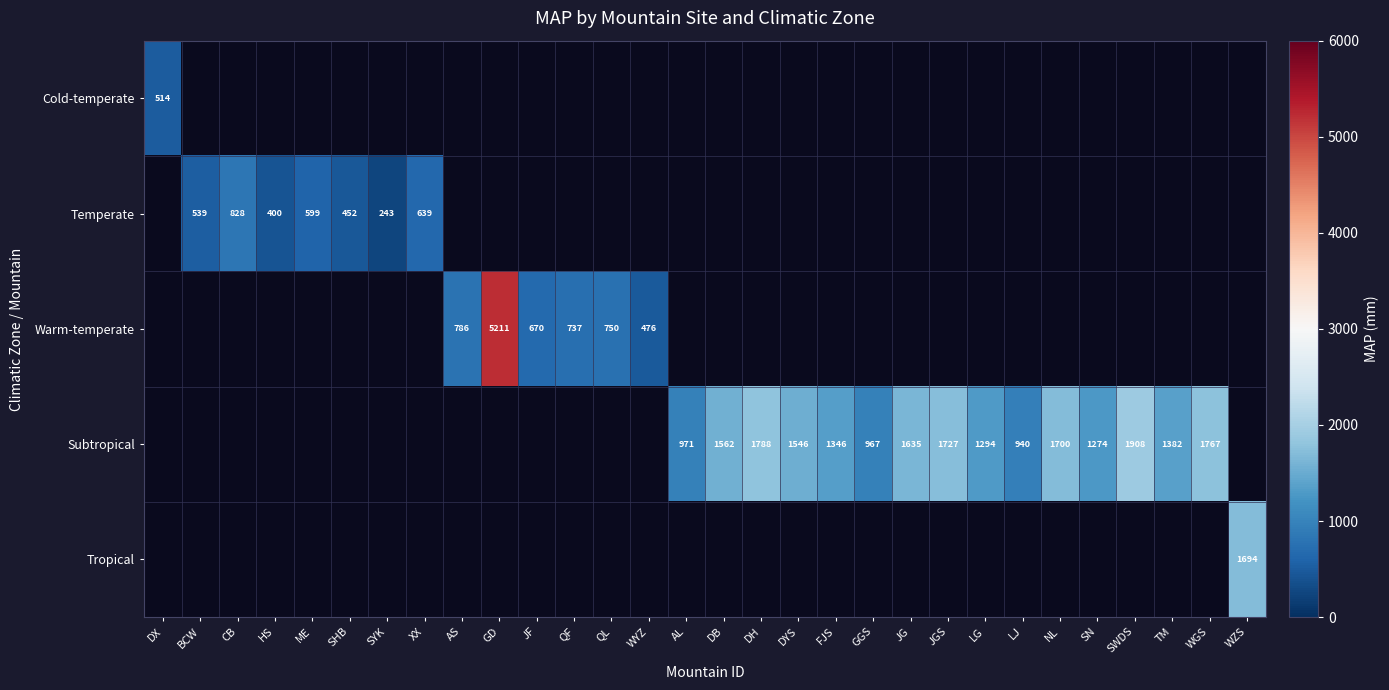

Is it true that Subtropical equals 1562 at DB?

True